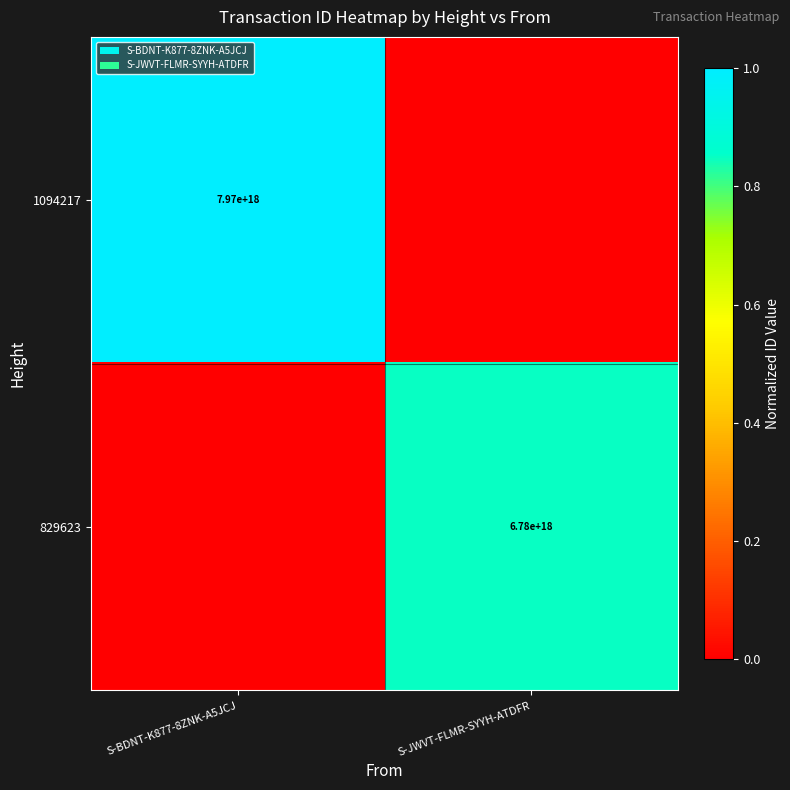

The 829623 series shows 6780000000000000000 at S-JWVT-FLMR-SYYH-ATDFR. True or false?

True